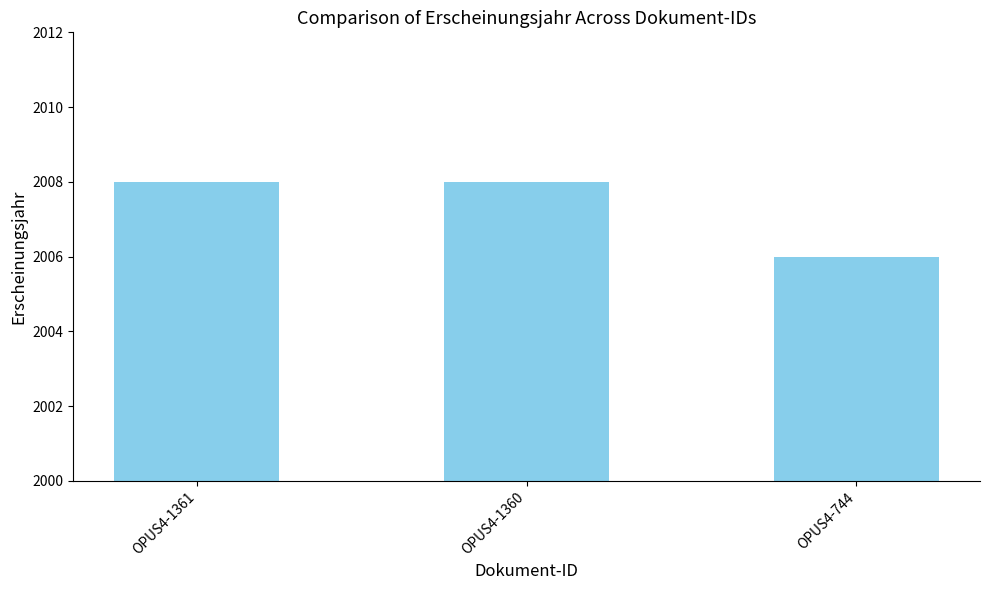

Which category has the lowest value across all series?

OPUS4-744